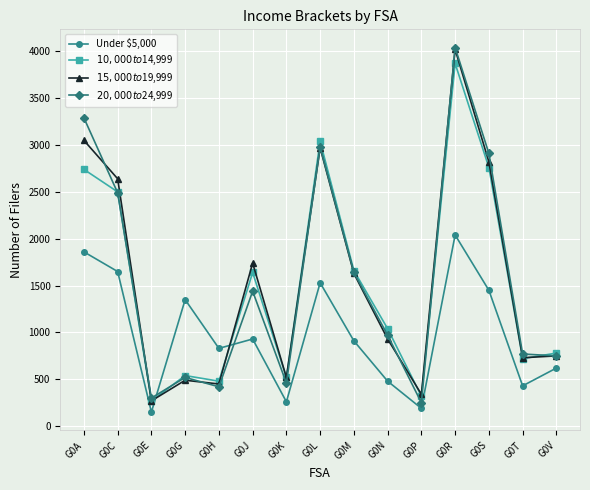

At which category is the sum across all series the highest?

G0R